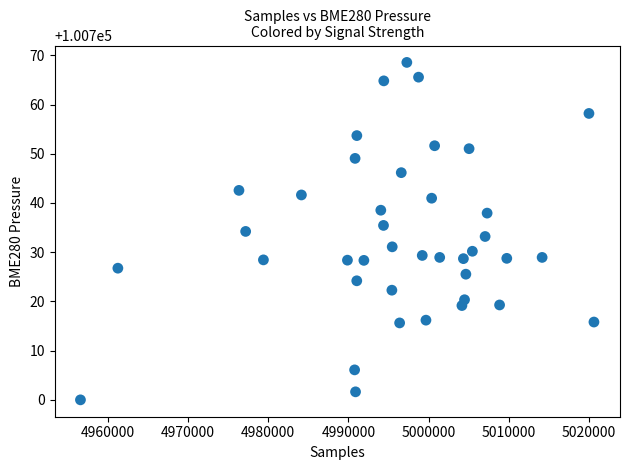

What is the range of X values (max minus min)?

64002.0